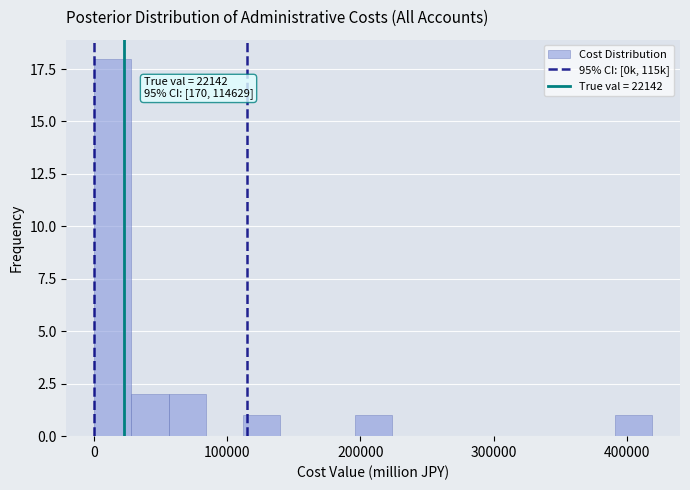

Around what value on the x-axis is the tallest bar? Give the approximate position of its centre, as read against the axis.

10000